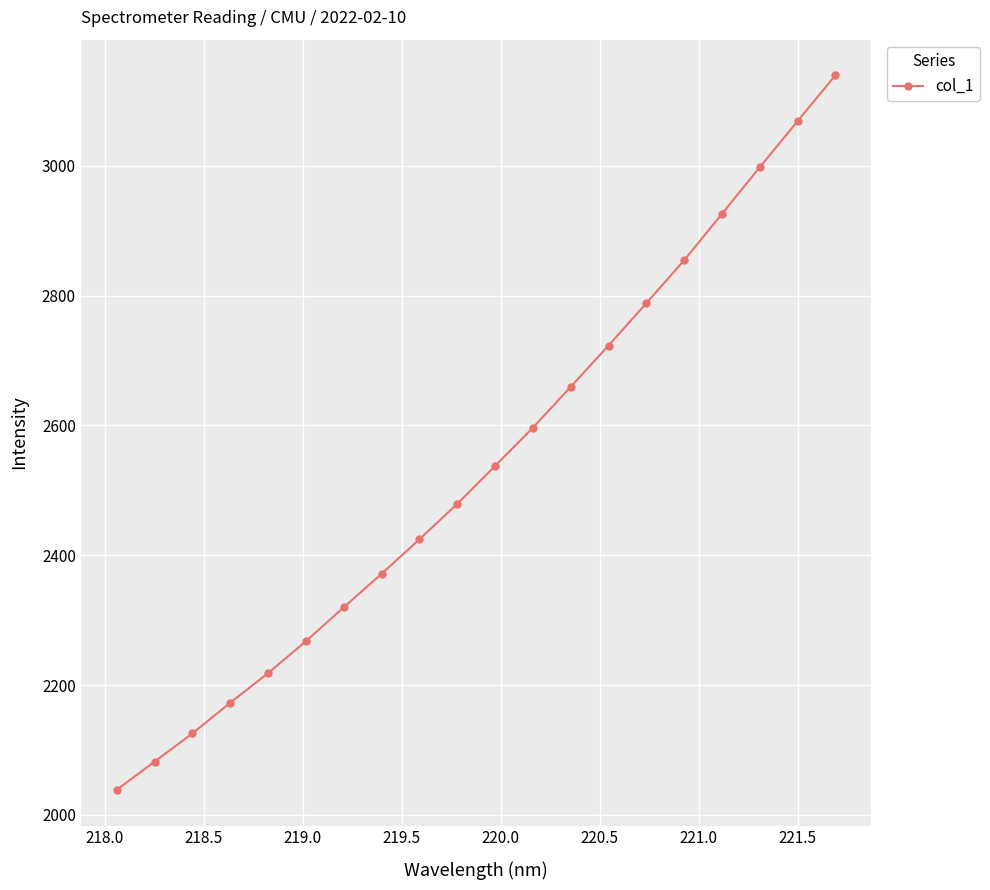

Does the chart display data point markers on the line(s)?

Yes